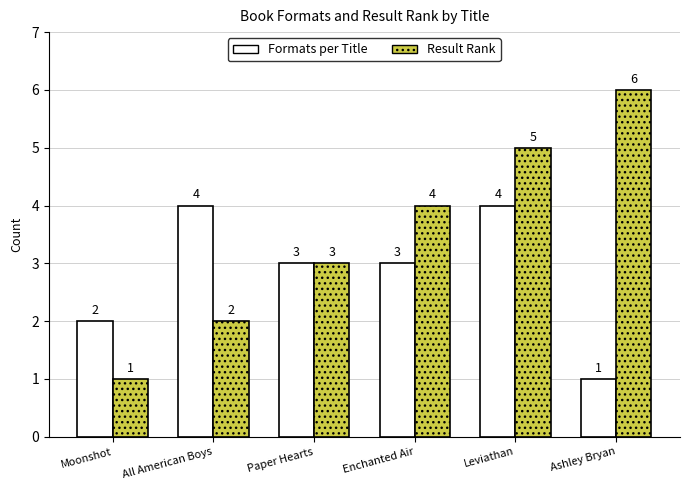

What is the total value across all series at All American Boys?

6